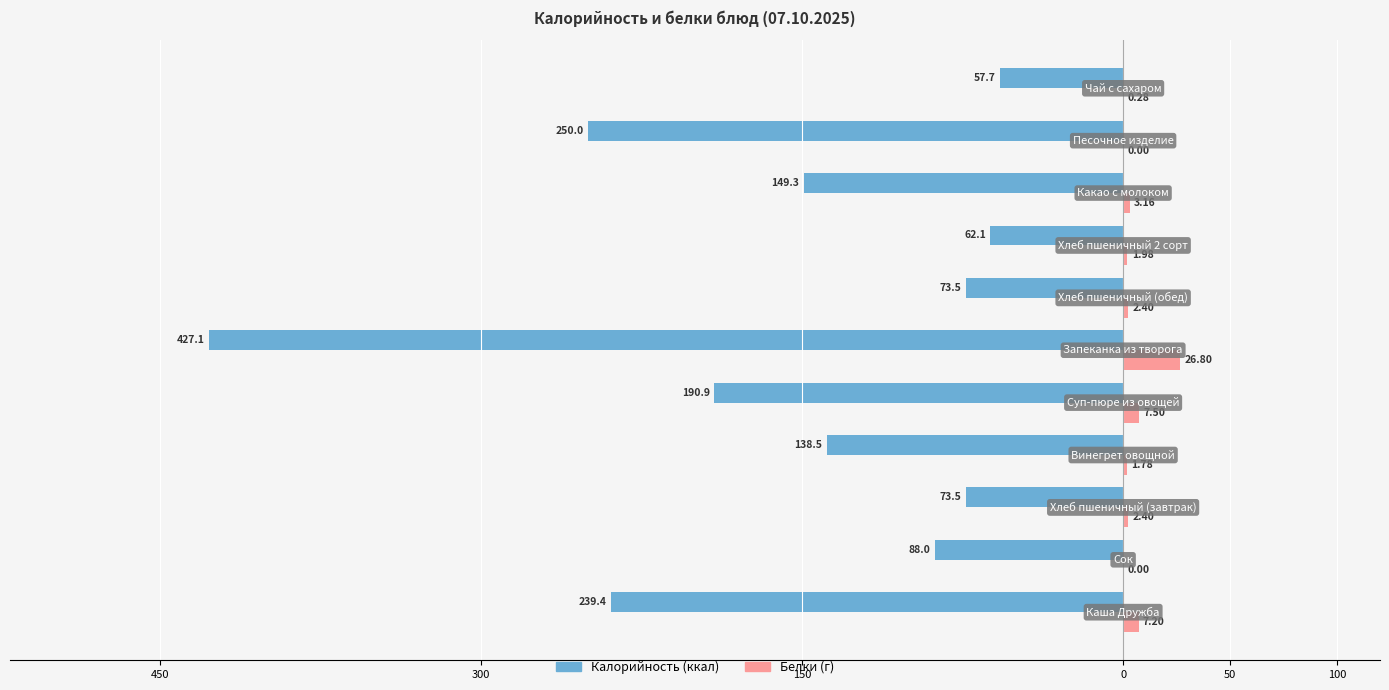

Does the chart contain stacked bars?

No